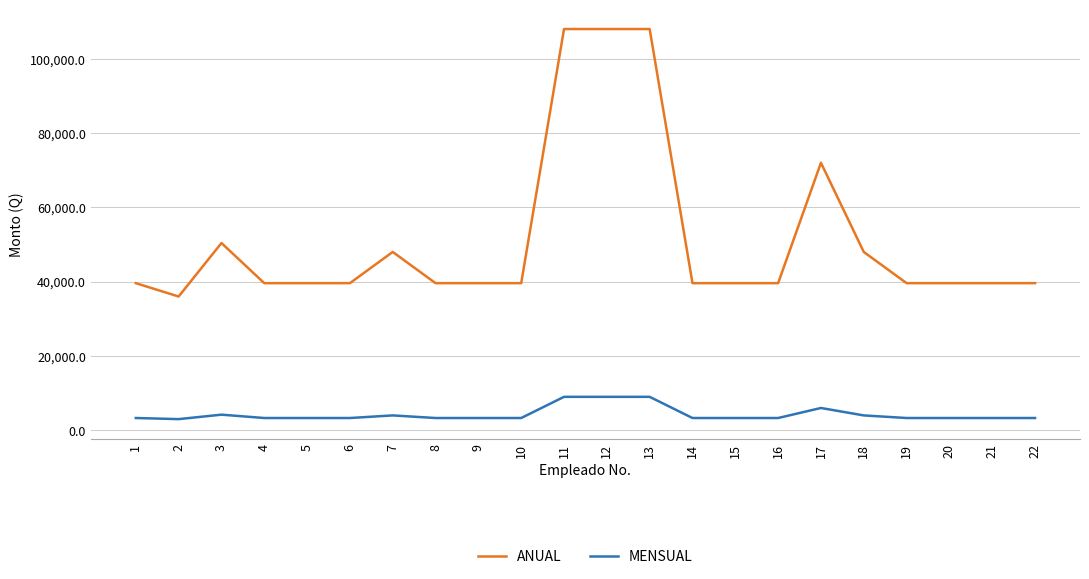

Rank the series at 20 from lowest to highest value.

MENSUAL, ANUAL